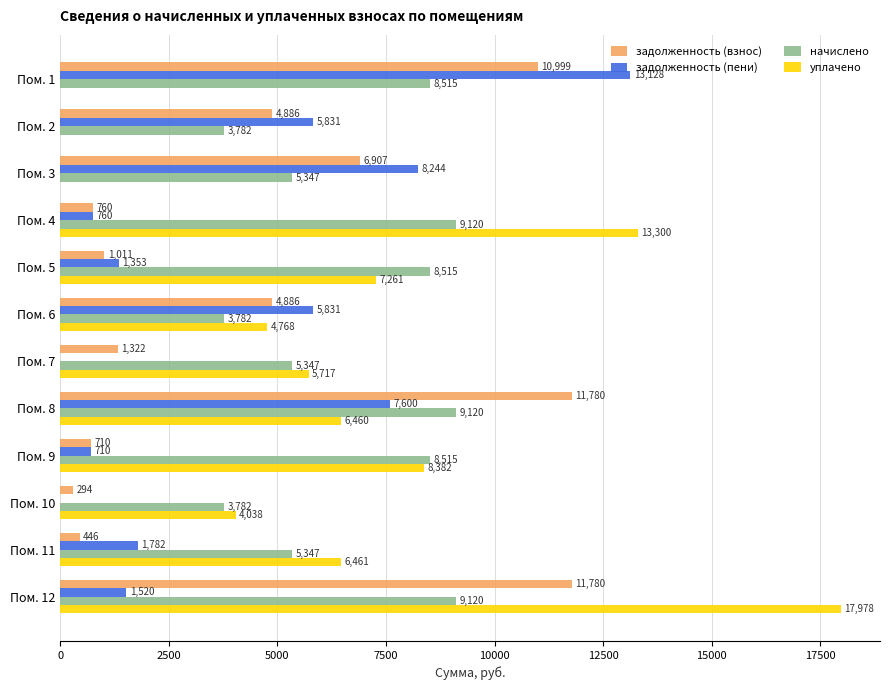

Is it true that уплачено equals 0.0 at Пом. 1?

True